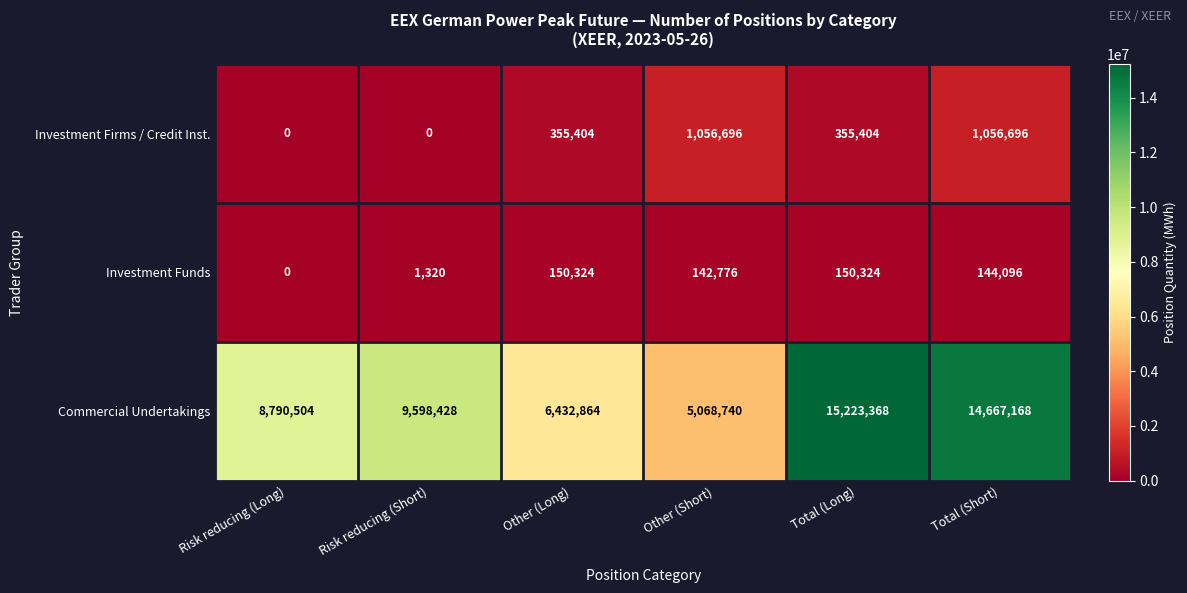

What is the maximum value for Investment Funds?

150324